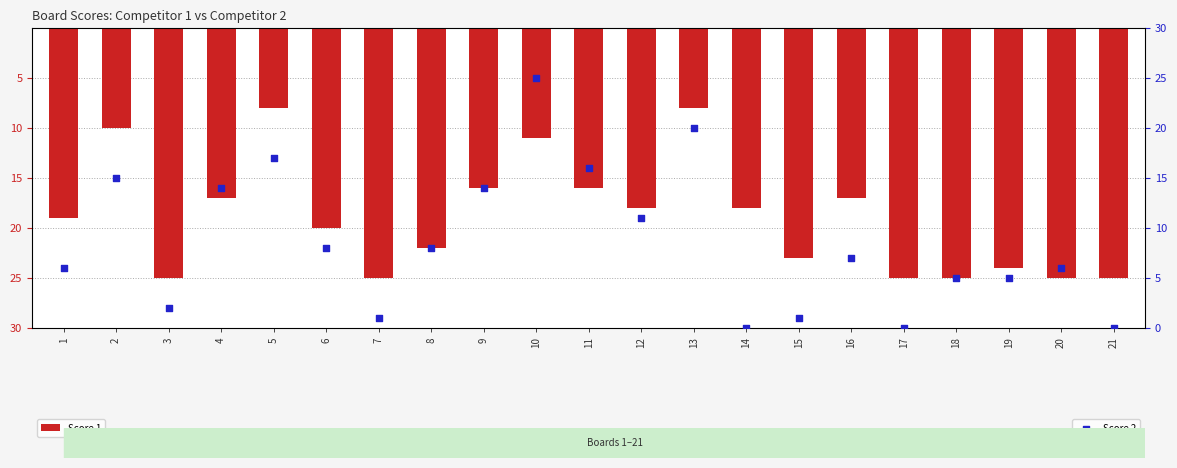

Which series has the largest Y range (max minus min)?

Score 2